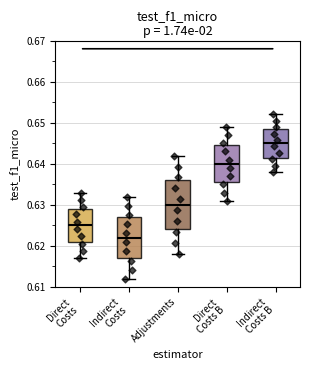

Which box is the tallest, from its lower edge to its upper edge?

Adjustments